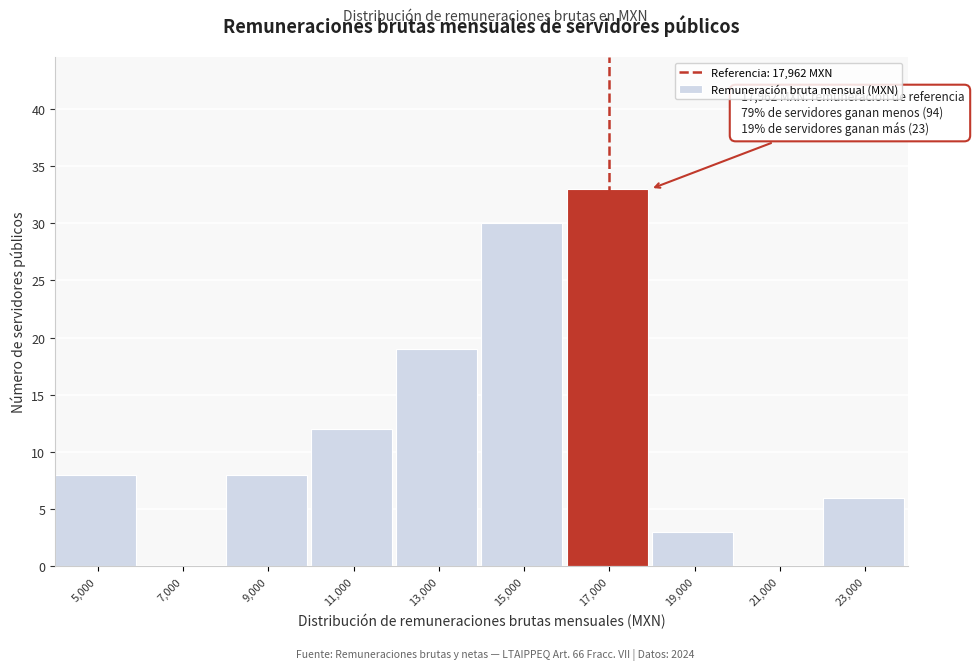

Reading left to right, extract all data points from this chart.

5,000=8	7,000=0	9,000=8	11,000=12	13,000=19	15,000=30	17,000=33	19,000=3	21,000=0	23,000=6